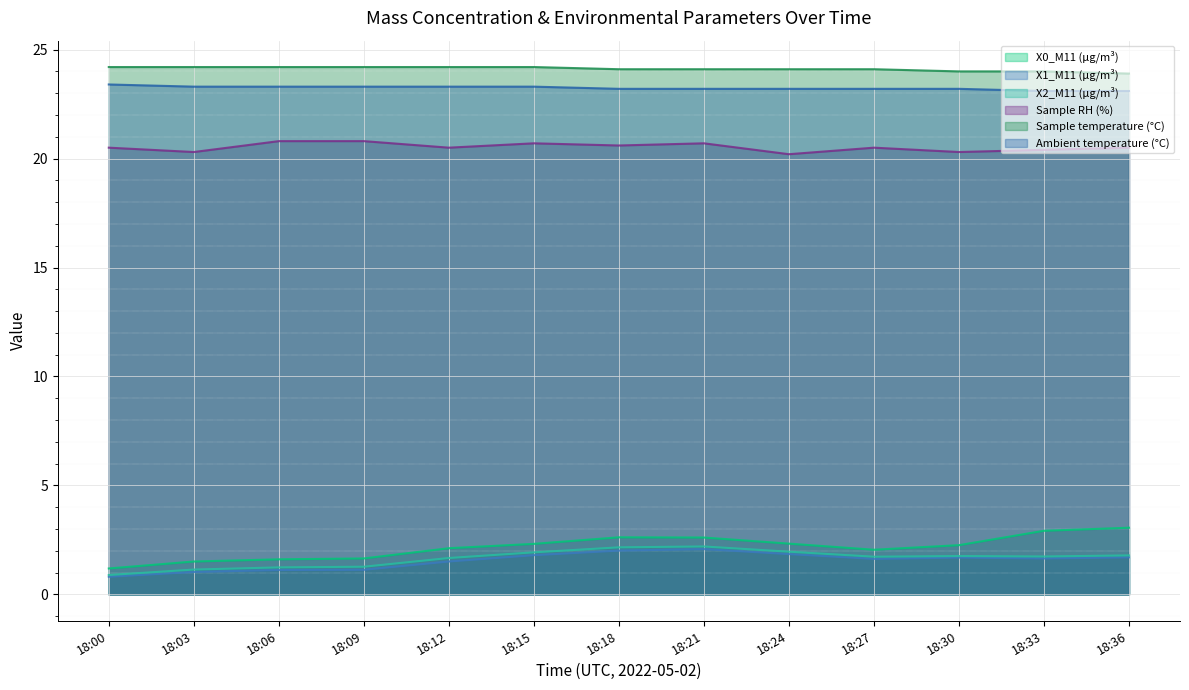

Which series has the largest range (max minus min)?

X0_M11 (μg/m³)